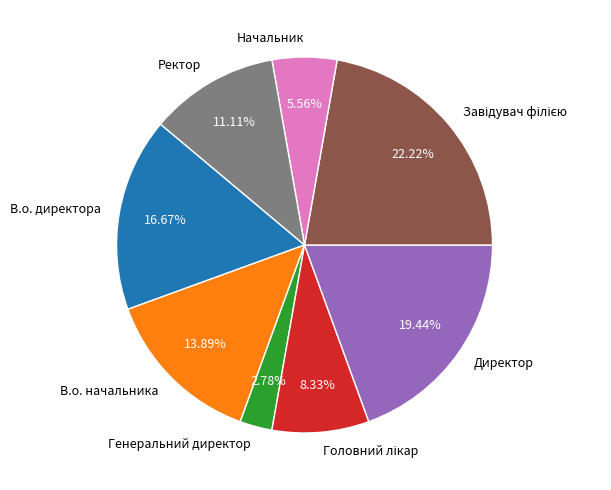

Is there any slice that represents more than half of the pie?

No